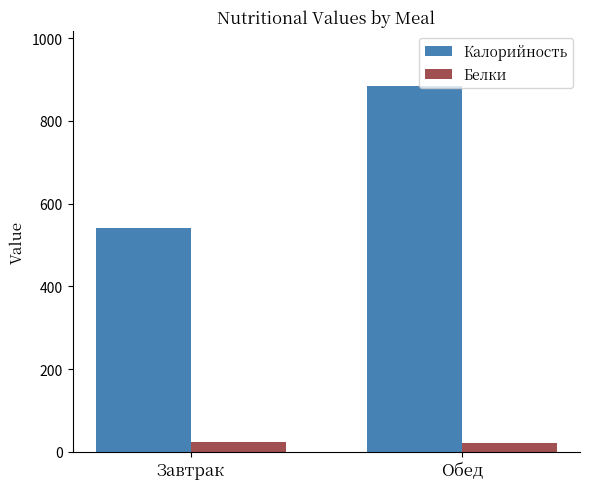

Where is Калорийность nearest to the value 712?

Завтрак